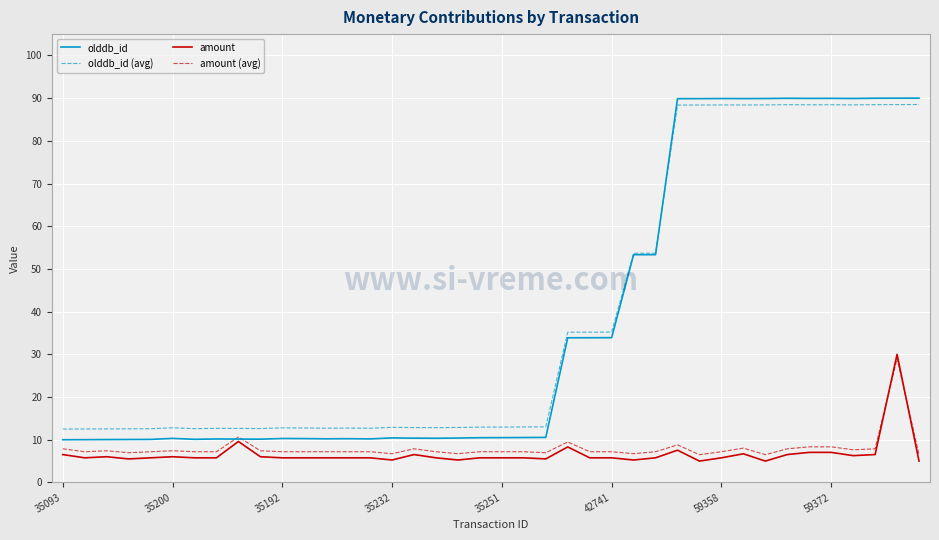

What is the greatest value displayed?

90.0